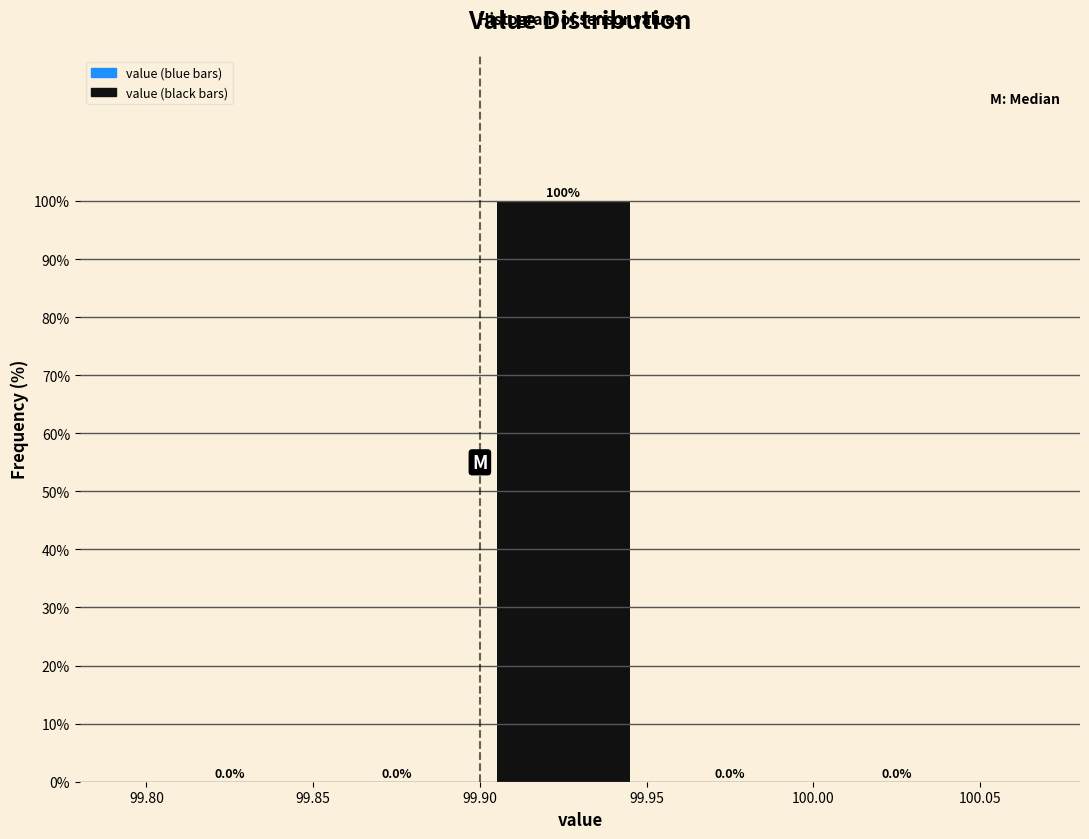

Reading left to right, list every bar in this chart as the range it spans on the x-axis followed by its height.

99.80 to 99.85: 0.0
99.85 to 99.90: 0.0
99.90 to 99.95: 100.0
99.95 to 100.00: 0.0
100.00 to 100.05: 0.0